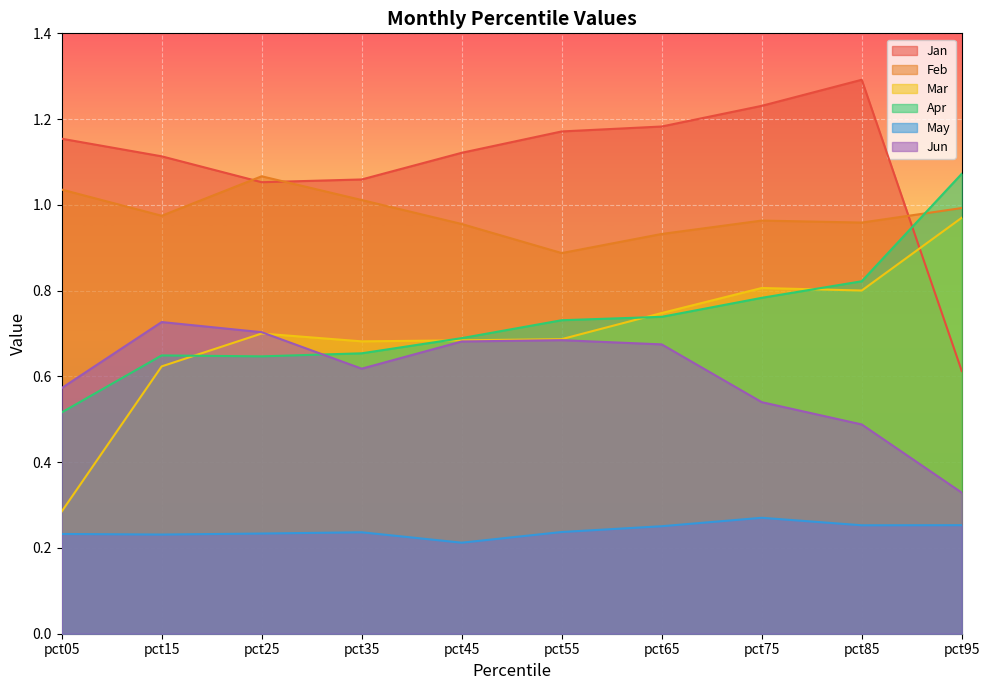

Which series ends up on top after the final intersection of Jun and Mar?

Mar